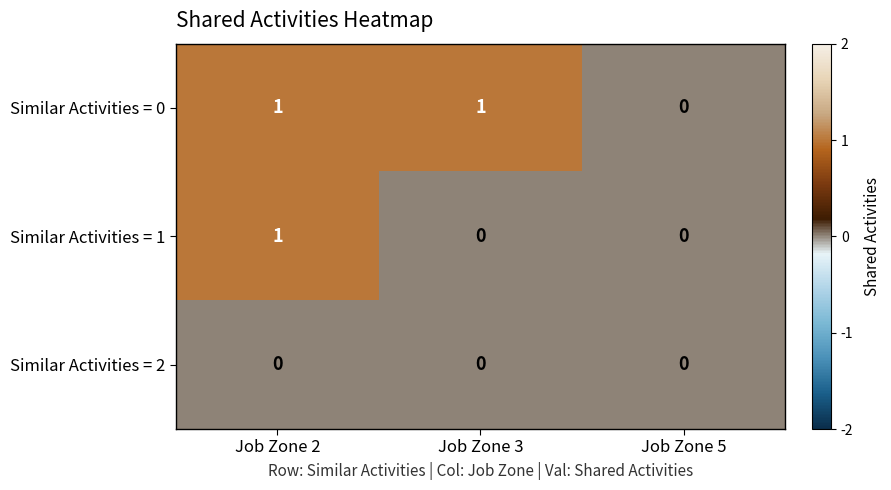

List the series in order of their overall mean, lowest first.

Similar Activities = 2, Similar Activities = 1, Similar Activities = 0